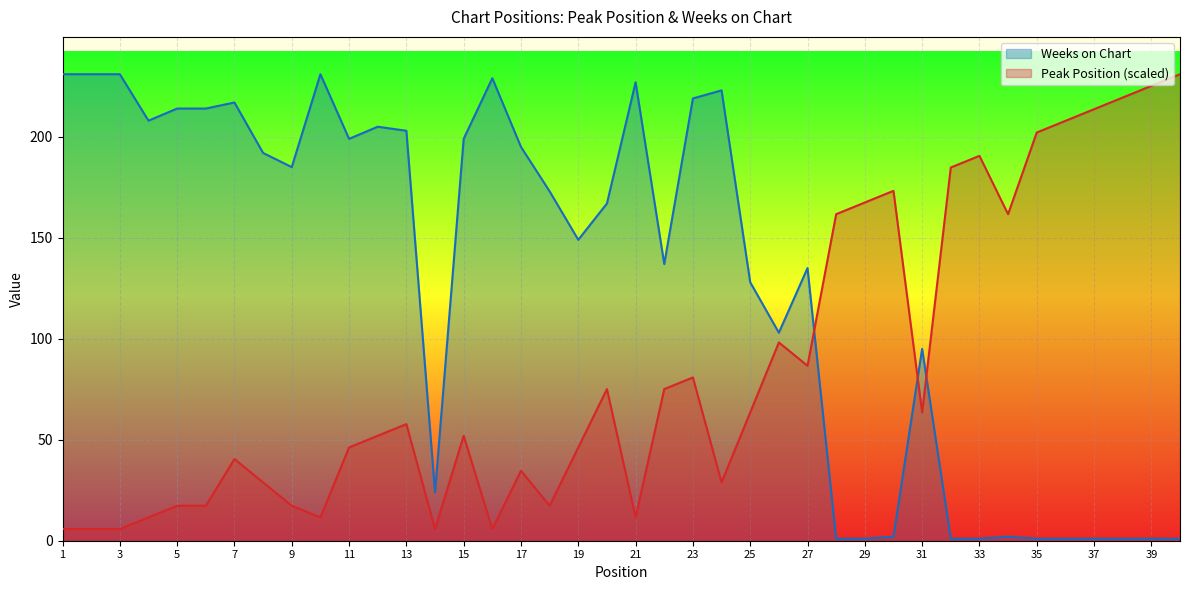

Count the number of categories in the chart.

40